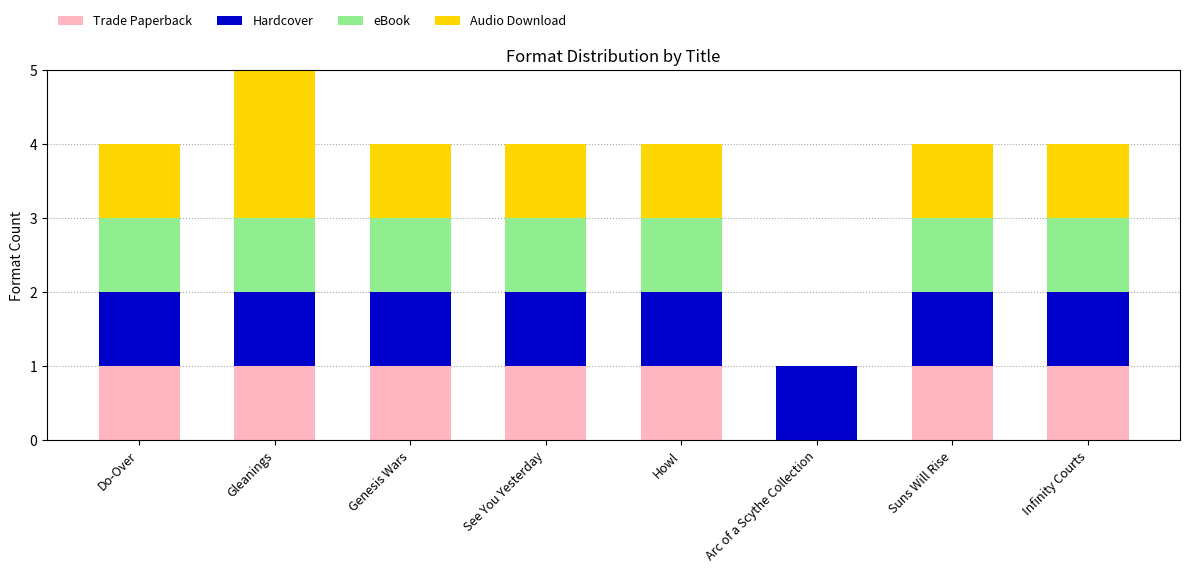

Count the number of categories in the chart.

8